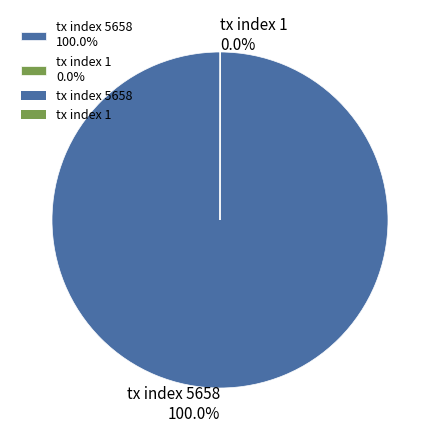

Is tx index 5658 the majority of the pie?

Yes